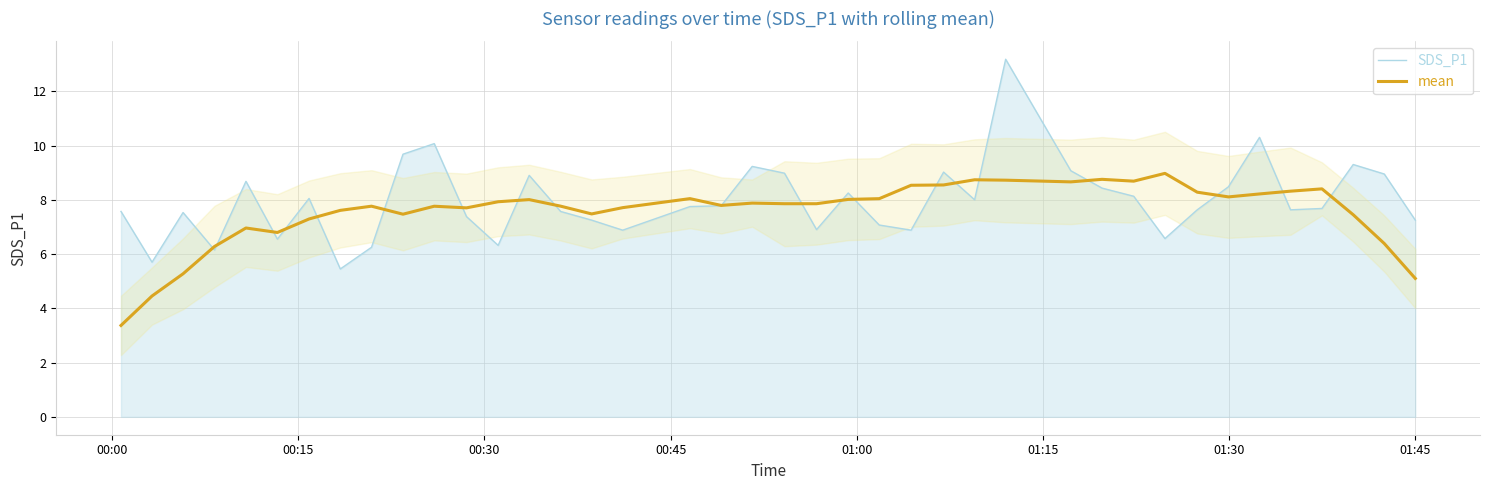

What is the minimum value for mean?

3.4